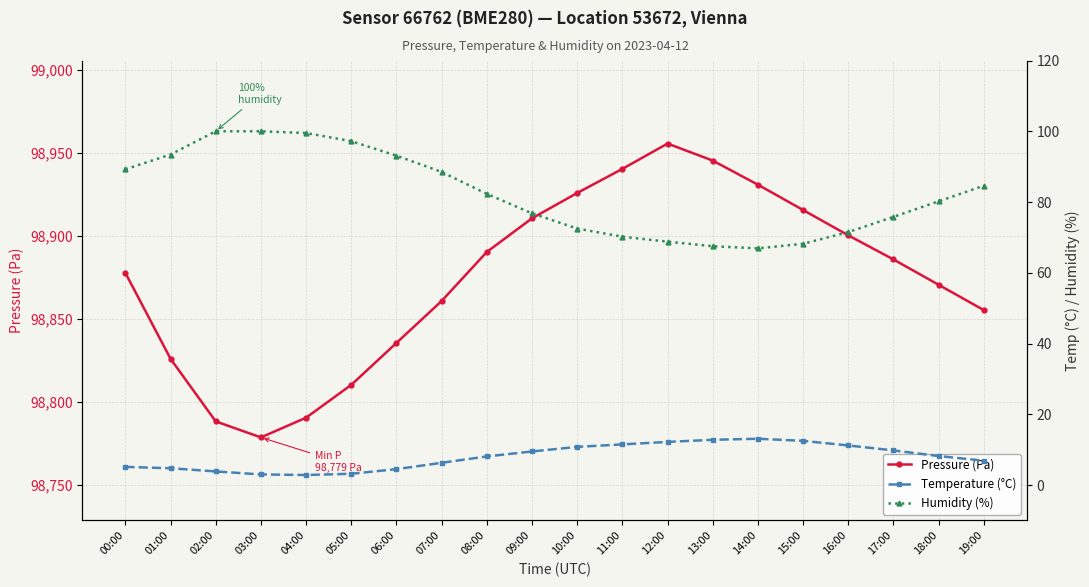

What is the difference between the maximum and minimum values in the Pressure (Pa) series?

176.9